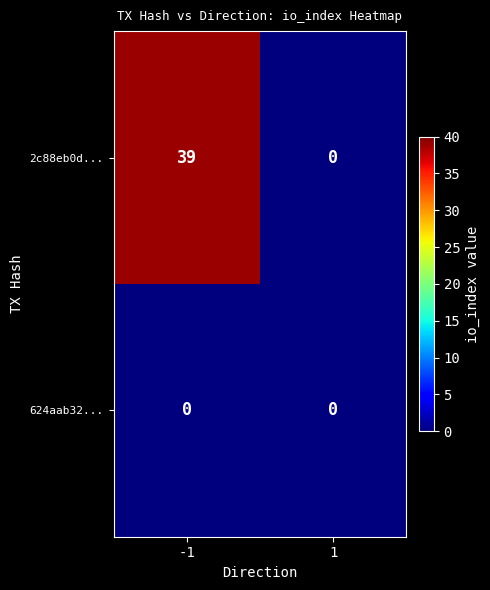

Reading left to right, list all the values displayed in this chart.

2c88eb0d...: 39	0
624aab32...: 0	0